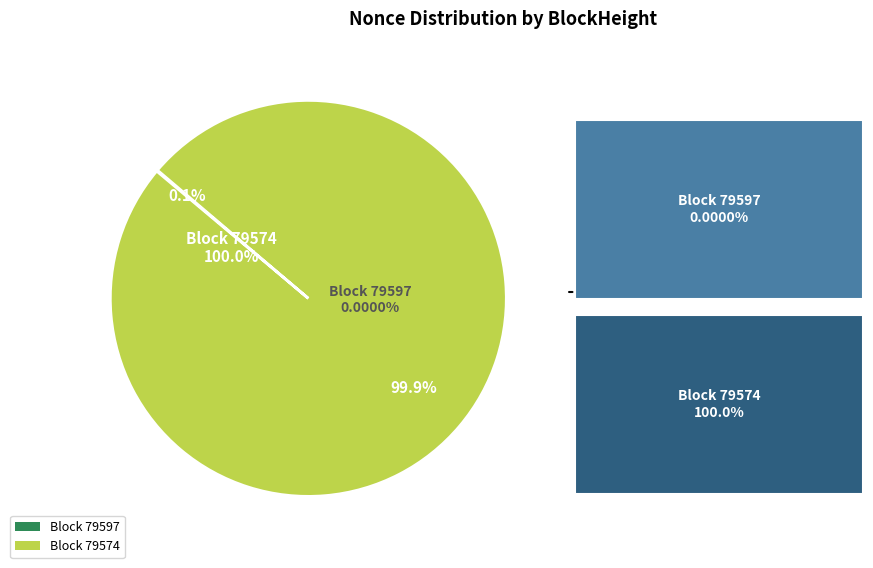

What is the largest slice in the pie chart?

79574